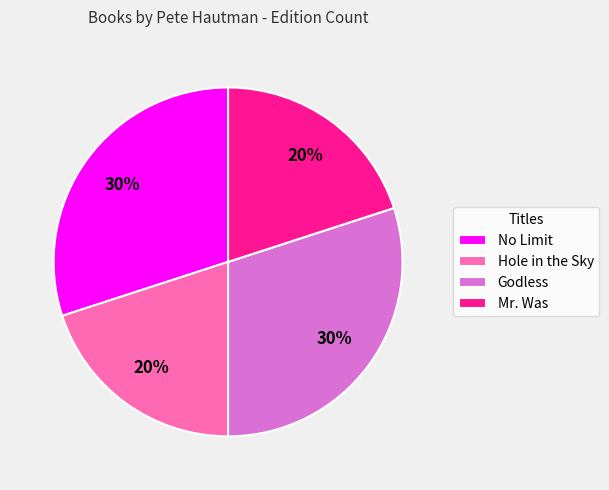

To the nearest percent, what percentage of the pie is No Limit?

30%